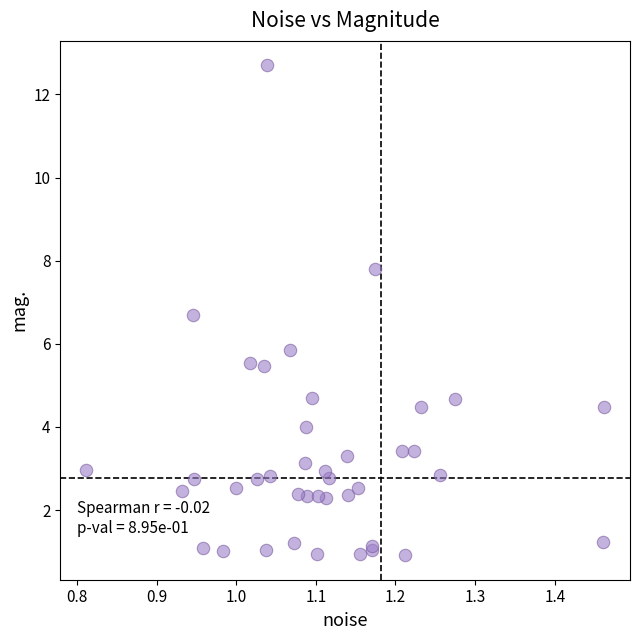

What Y value in the scatter plot is closest to 6?

5.8